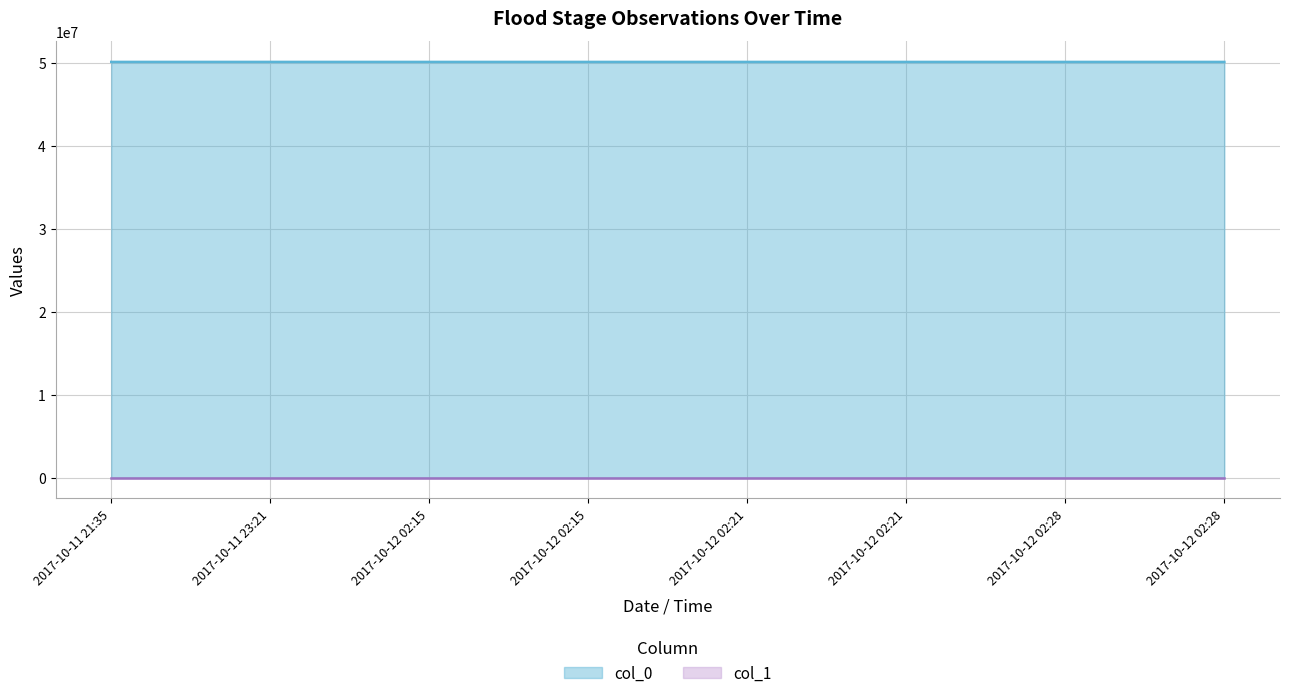

Reading left to right, transcribe all the data shown in this chart.

col_0: 2017-10-11 21:35=50112500.0	2017-10-11 23:21=50112500.0	2017-10-12 02:15=50111500.0	2017-10-12 02:15=50111500.0	2017-10-12 02:21=50111500.0	2017-10-12 02:21=50111500.0	2017-10-12 02:28=50111500.0	2017-10-12 02:28=50111500.0
col_1: 2017-10-11 21:35=18.1	2017-10-11 23:21=18.1	2017-10-12 02:15=18.1	2017-10-12 02:15=18.1	2017-10-12 02:21=18.1	2017-10-12 02:21=18.1	2017-10-12 02:28=18.1	2017-10-12 02:28=18.1